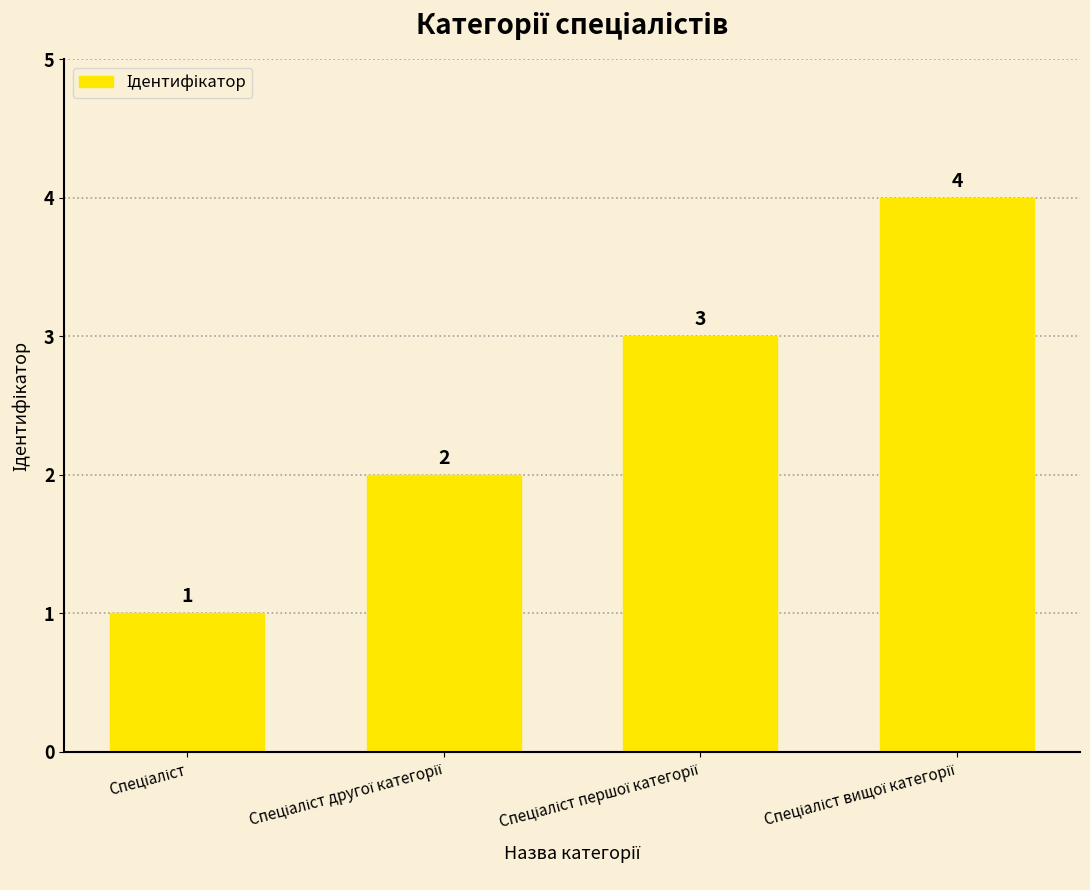

What is the sum of all values?

10